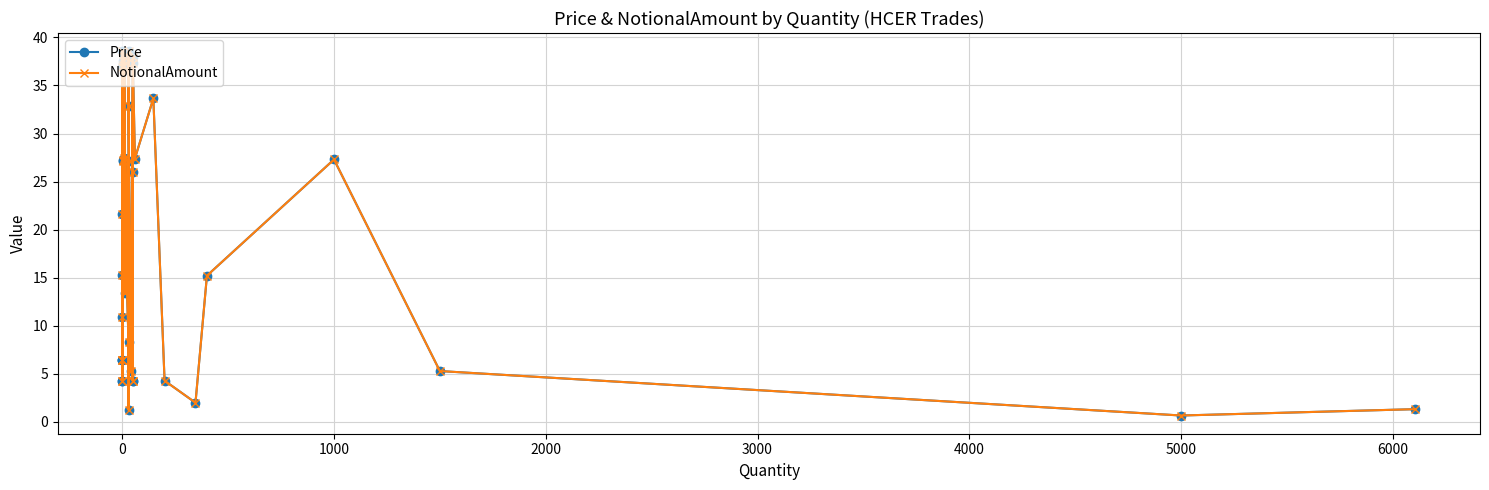

Is the value of NotionalAmount at 30 greater than the value of Price at 33?

Yes